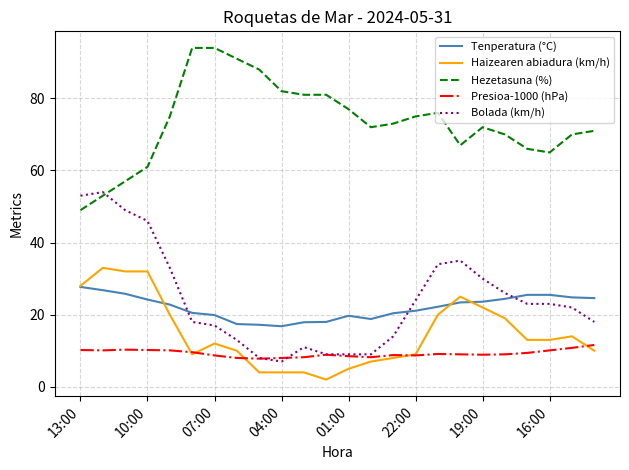

What are all the series names shown in the legend?

Tenperatura (°C), Haizearen abiadura (km/h), Hezetasuna (%), Presioa-1000 (hPa), Bolada (km/h)